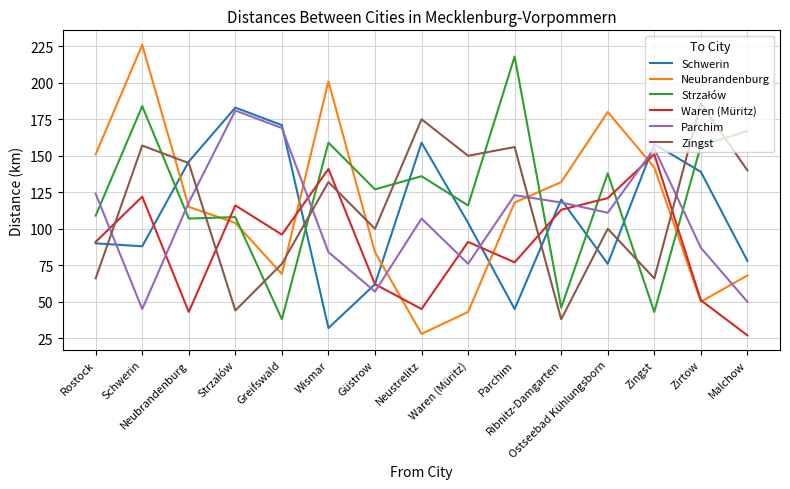

What is the label of the 1st point from the left?

Rostock